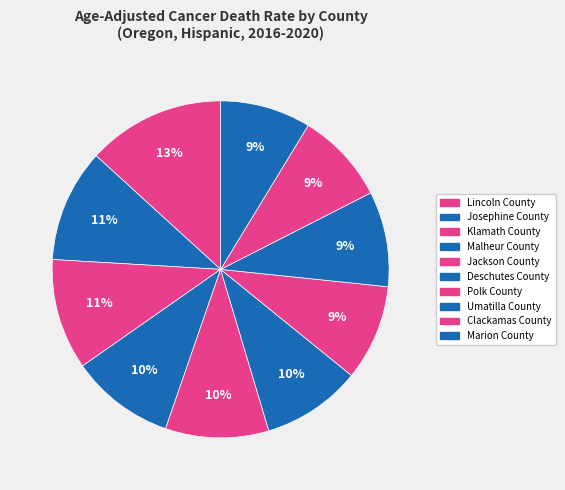

What percentage is the Polk County slice, to the nearest percent?

9%